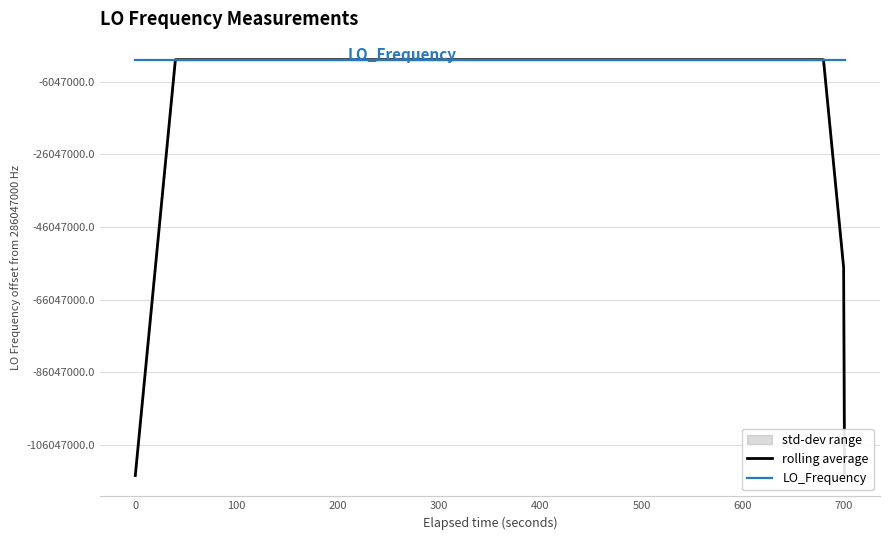

What is the value of the rolling average point at the 11th from the left?

286047000.9